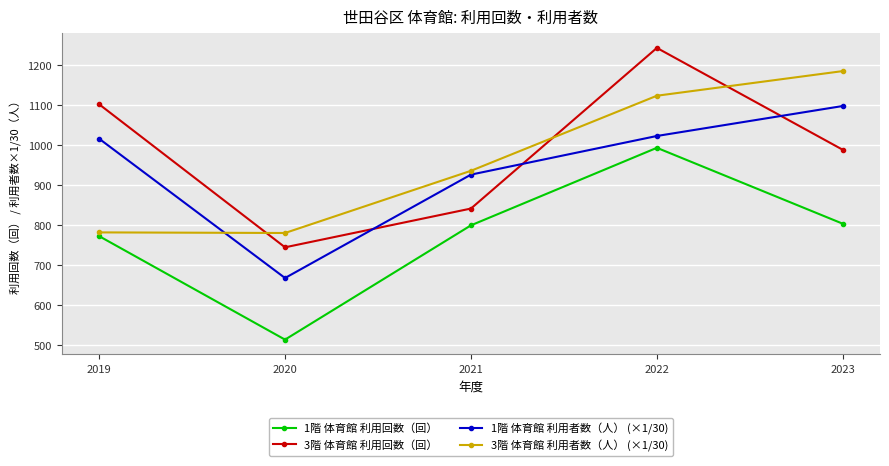

What is the sum of all 1階 体育館 利用回数（回） values?

3885.0